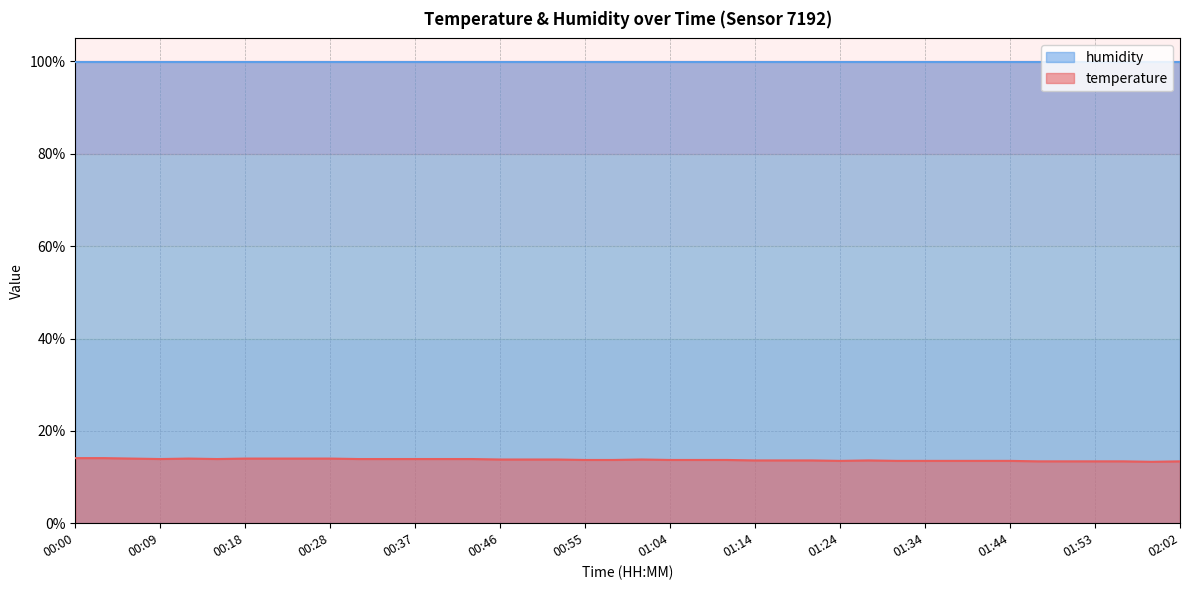

The value at 00:58 is 18.9. True or false?

False